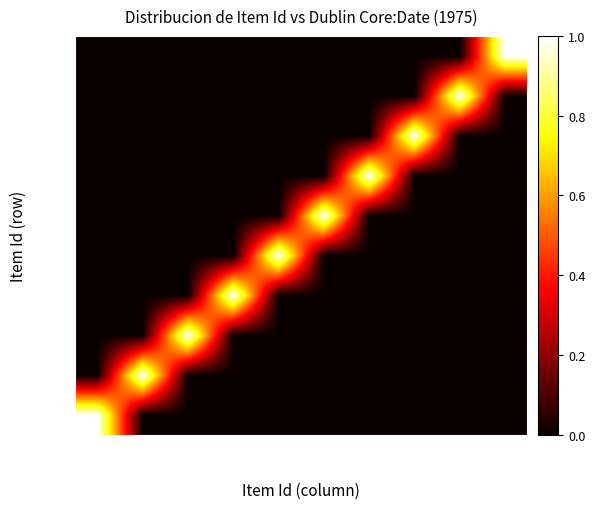

Rank the series by their maximum value, from lowest to highest.

8640, 8641, 8888, 8889, 8914, 9004, 9146, 9250, 13058, 13062